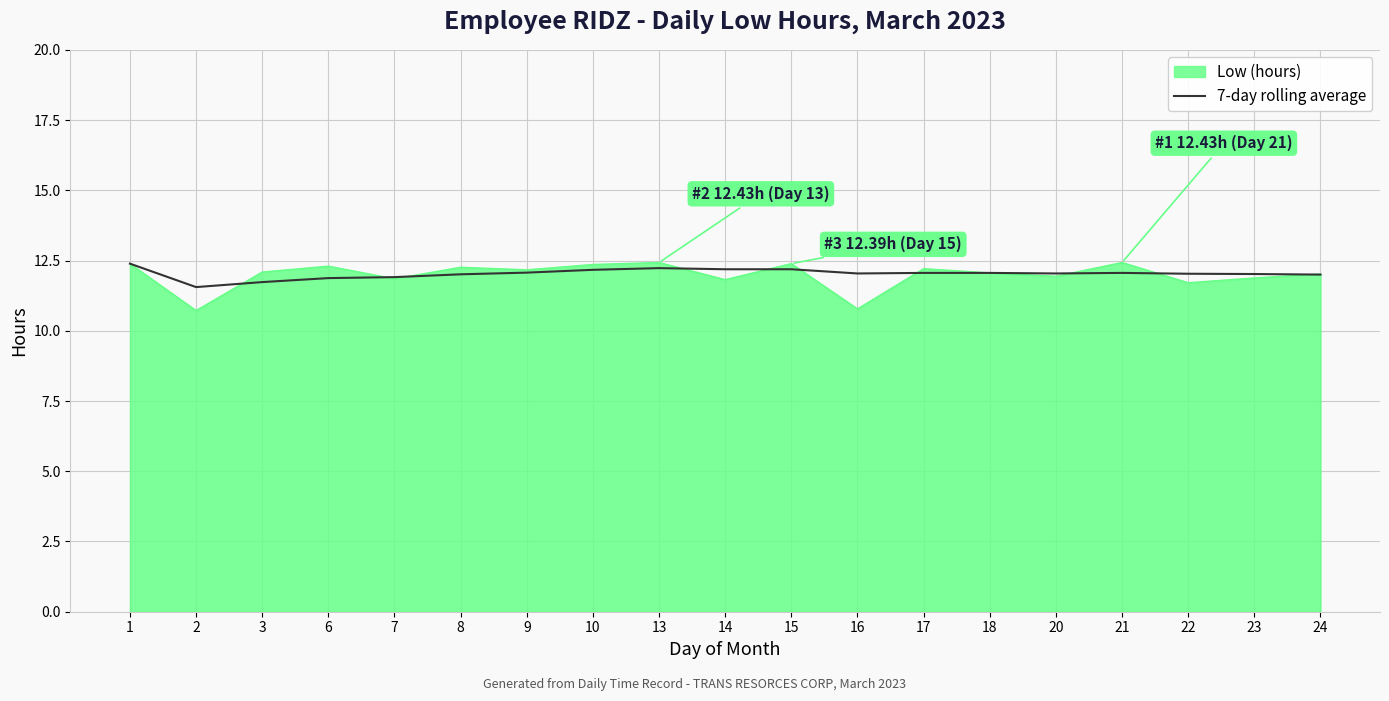

The value of Low (hours) at 22 is 11.7. True or false?

True